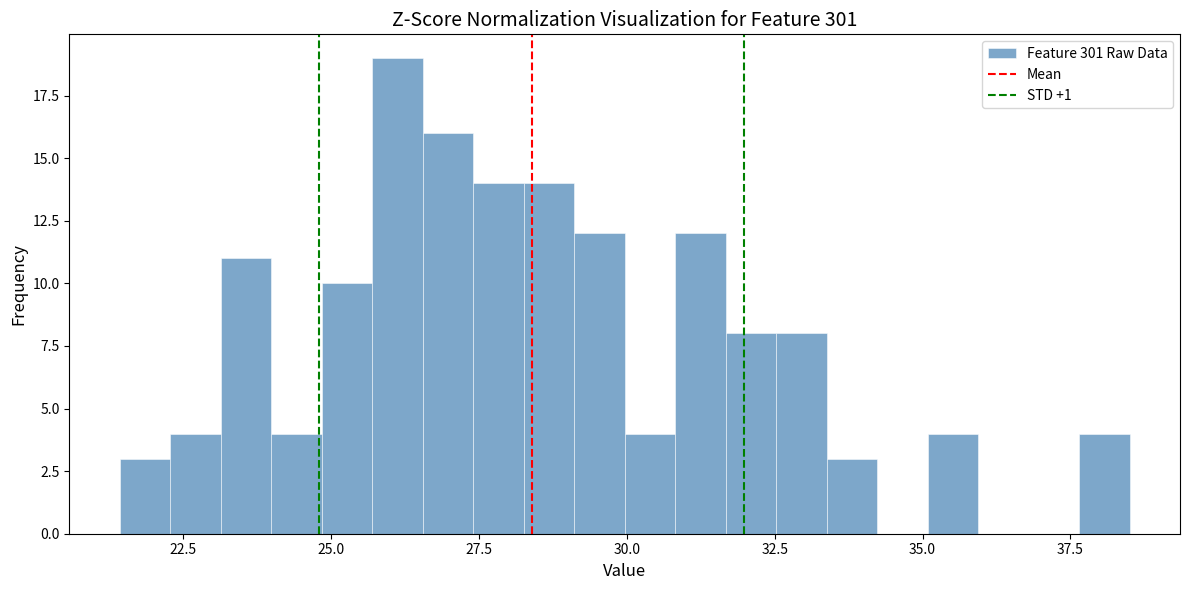

Read against the x-axis, roughly where is the centre of the tallest bar?

26.0